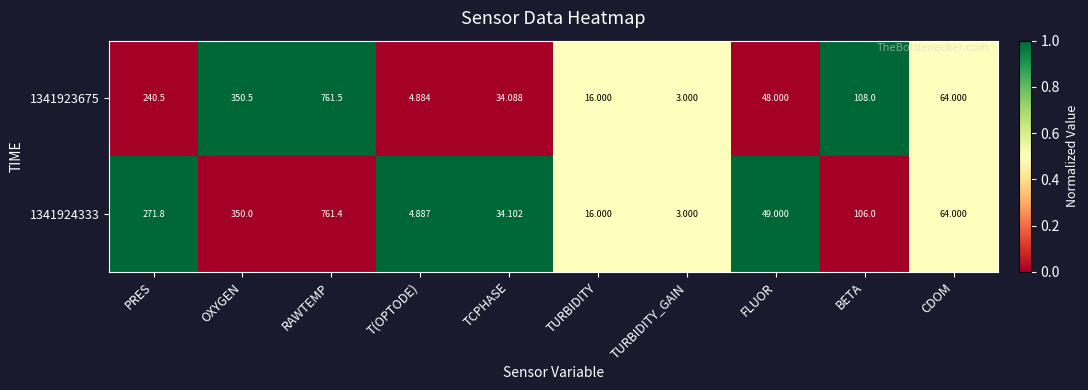

At which label does 1341923675 reach its minimum?

TURBIDITY_GAIN